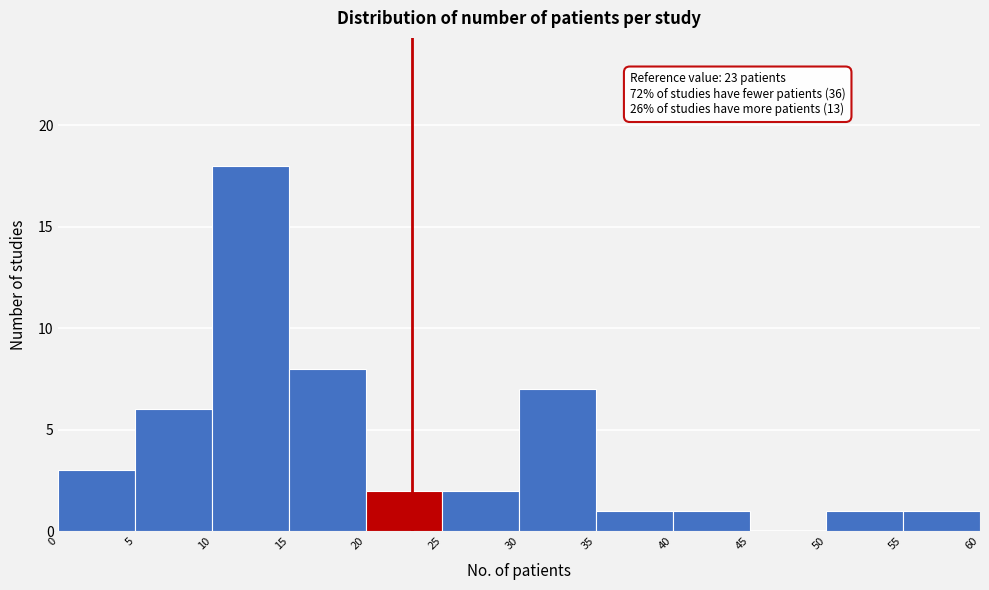

Over which range of the x-axis is the bar tallest?

10 to 15